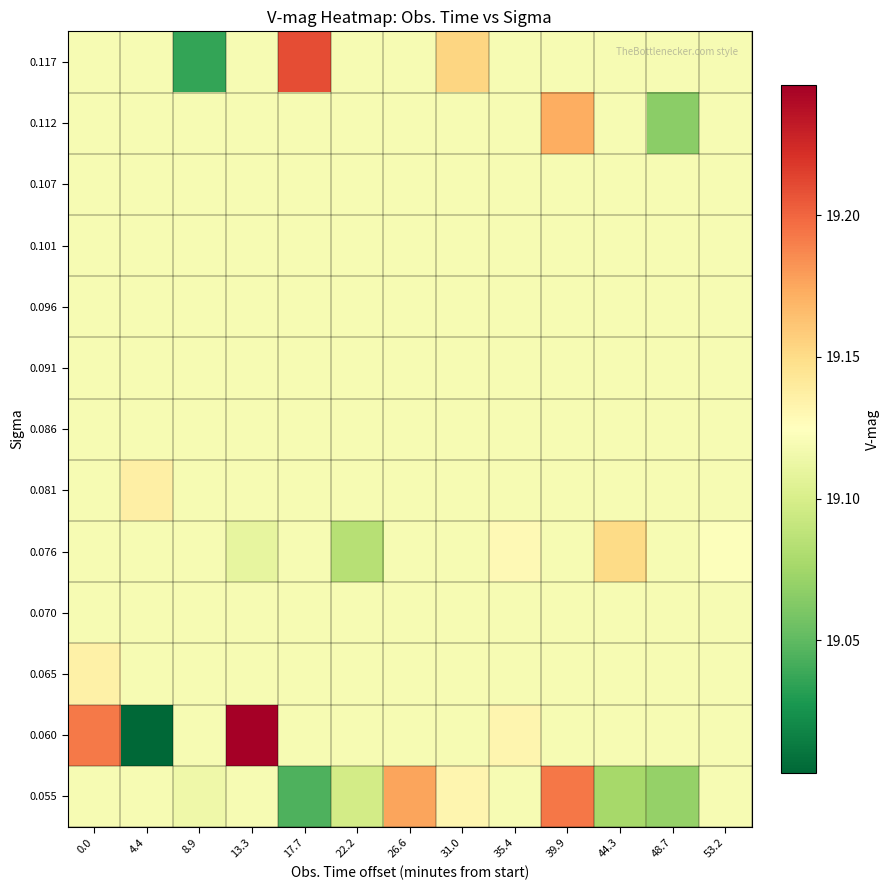

How many series are shown in this chart?

13